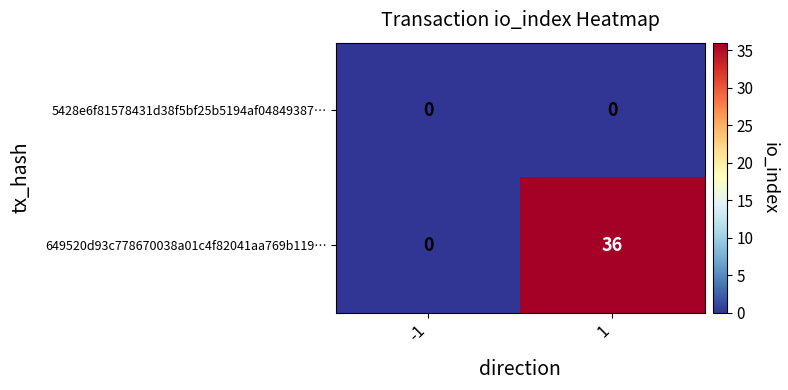

Reading left to right, list all the values displayed in this chart.

5428e6f81578431d38f5bf25b5194af04849387…: -1=0	1=0
649520d93c778670038a01c4f82041aa769b119…: -1=0	1=36